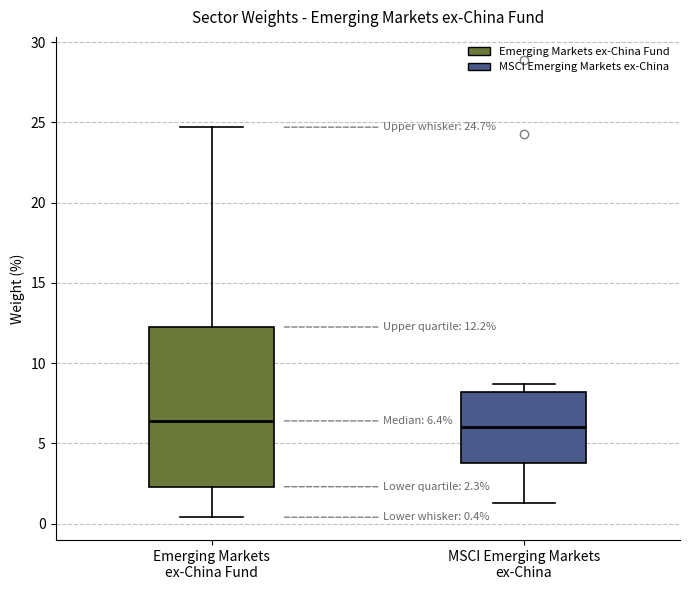

Comparing the boxes themselves (not the whiskers), which one is the tallest?

Emerging Markets ex-China Fund